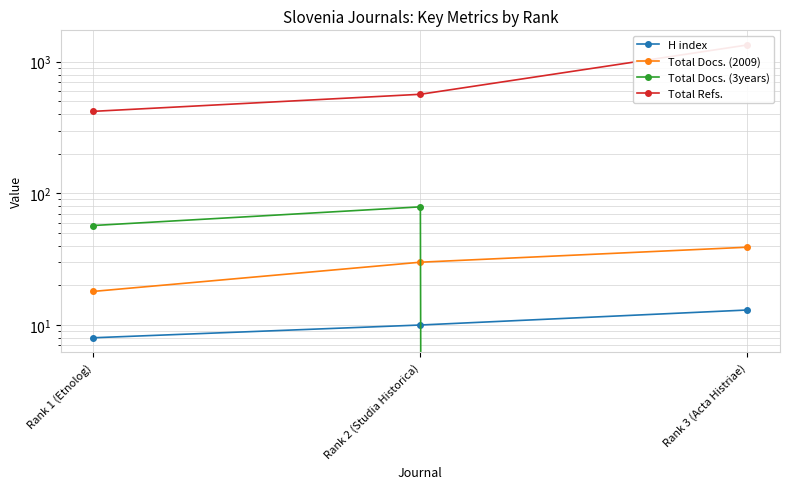

Count the Total Refs. values in the range 420 to 1341.

3